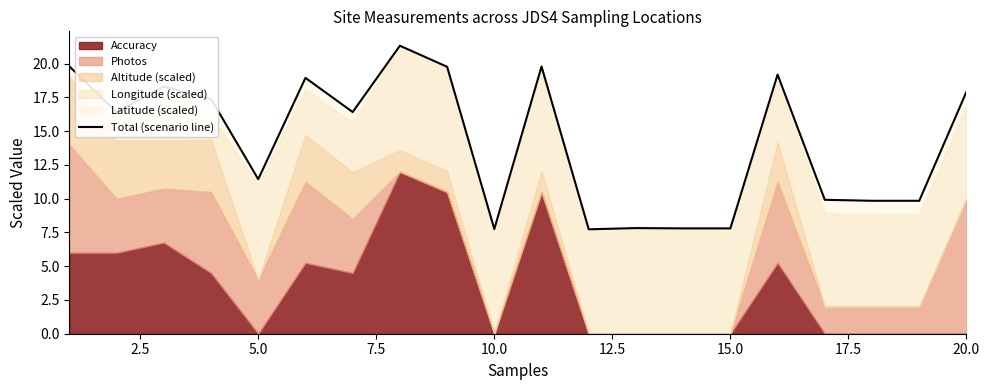

How many lines are shown in the chart?

1